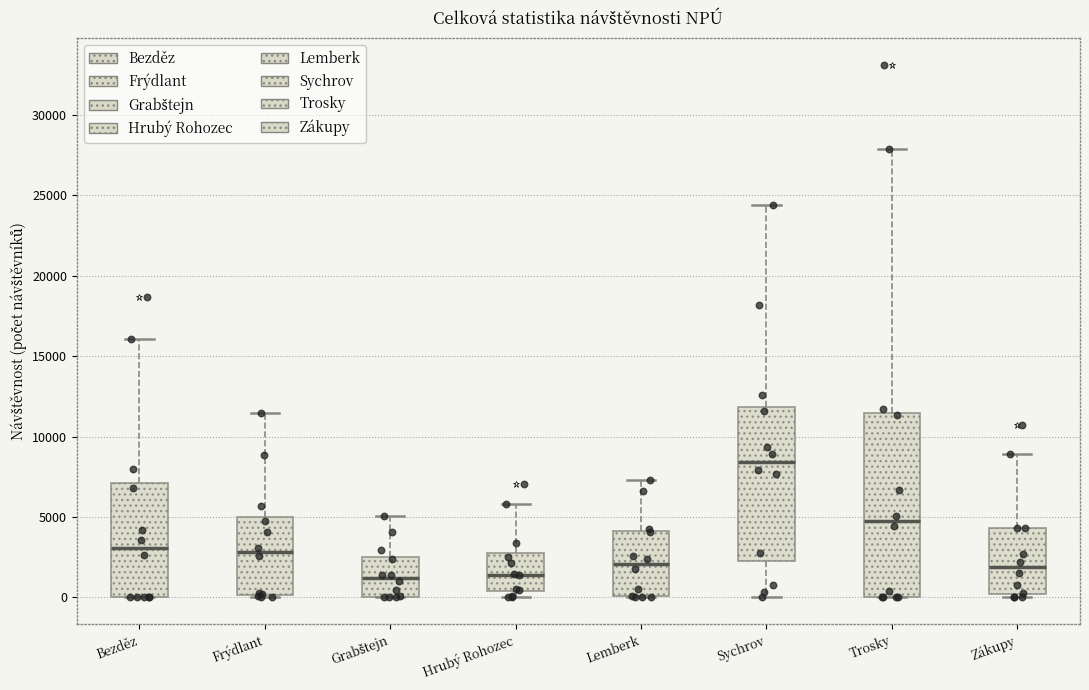

Reading left to right, read every box against the y-axis: the position of its median line, the range the box covers, and the ends of its whiskers. The values are not printed on the chart, so give them approximately, as read against the axis.

Bezděz: median 3000, box 0 to 7000, whiskers 0 to 16000
Frýdlant: median 3000, box 0 to 5000, whiskers 0 (just below the box's lower edge) to 11500
Grabštejn: median 1000, box 0 to 2500, whiskers 0 to 5000
Hrubý Rohozec: median 1500, box 500 to 3000, whiskers 0 to 6000
Lemberk: median 2000, box 0 to 4000, whiskers 0 to 7500
Sychrov: median 8500, box 2500 to 12000, whiskers 0 to 24500
Trosky: median 4500, box 0 to 11500, whiskers 0 to 28000
Zákupy: median 2000, box 0 to 4500, whiskers 0 (just below the box's lower edge) to 9000